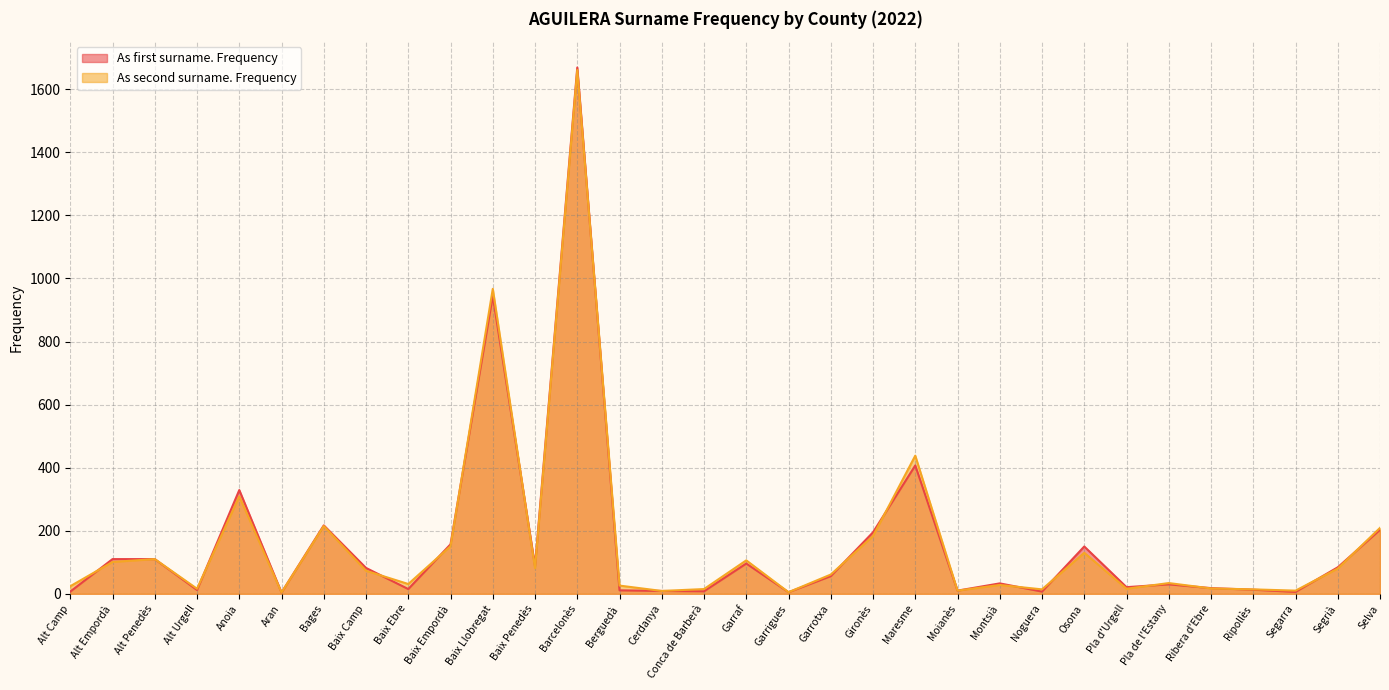

Reading left to right, what are all the values shown in this chart?

As first surname. Frequency: Alt Camp=7	Alt Empordà=110	Alt Penedès=110	Alt Urgell=12	Anoia=329	Aran=4	Bages=217	Baix Camp=82	Baix Ebre=15	Baix Empordà=157	Baix Llobregat=945	Baix Penedès=88	Barcelonès=1669	Berguedà=11	Cerdanya=9	Conca de Barberà=8	Garraf=96	Garrigues=5	Garrotxa=56	Gironès=195	Maresme=407	Moianès=10	Montsià=33	Noguera=7	Osona=150	Pla d'Urgell=21	Pla de l'Estany=30	Ribera d'Ebre=18	Ripollès=13	Segarra=6	Segrià=84	Selva=203
As second surname. Frequency: Alt Camp=24	Alt Empordà=101	Alt Penedès=110	Alt Urgell=16	Anoia=309	Aran=4	Bages=215	Baix Camp=73	Baix Ebre=31	Baix Empordà=151	Baix Llobregat=967	Baix Penedès=81	Barcelonès=1661	Berguedà=26	Cerdanya=9	Conca de Barberà=15	Garraf=106	Garrigues=5	Garrotxa=61	Gironès=183	Maresme=438	Moianès=10	Montsià=28	Noguera=14	Osona=130	Pla d'Urgell=16	Pla de l'Estany=34	Ribera d'Ebre=17	Ripollès=14	Segarra=10	Segrià=80	Selva=209